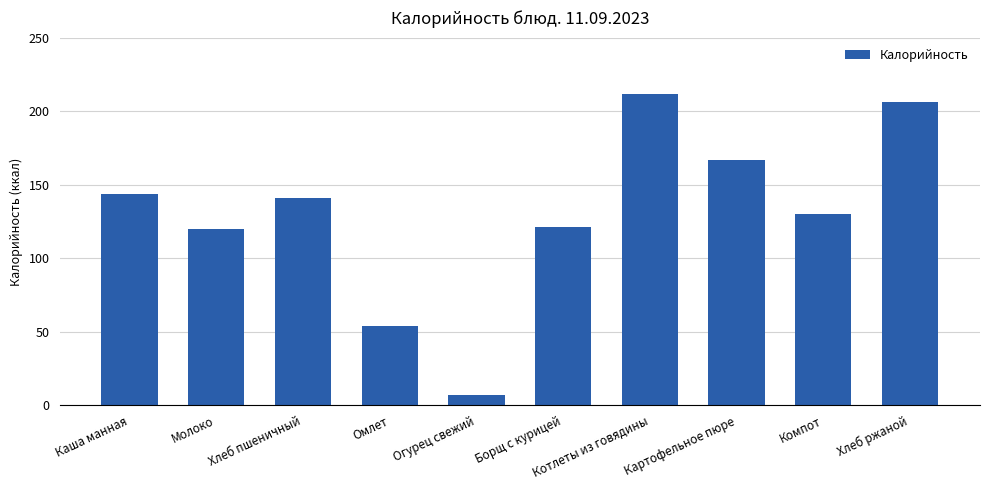

Count the number of data series in this chart.

1